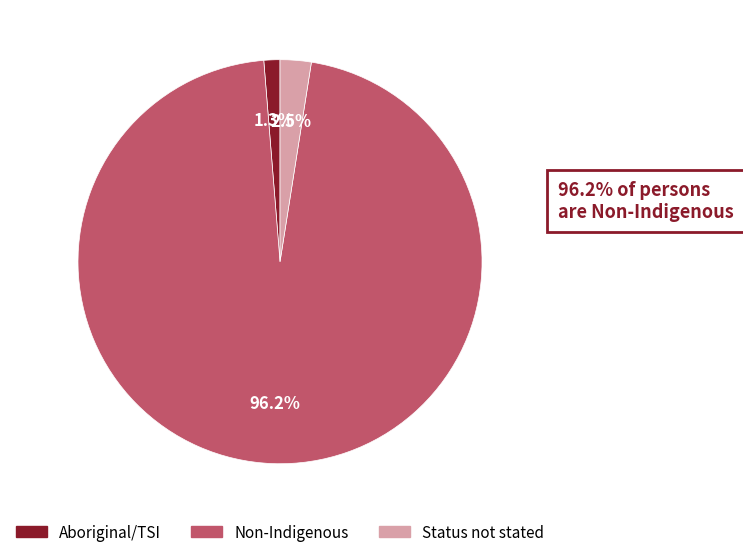

Count the number of slices in the pie.

3